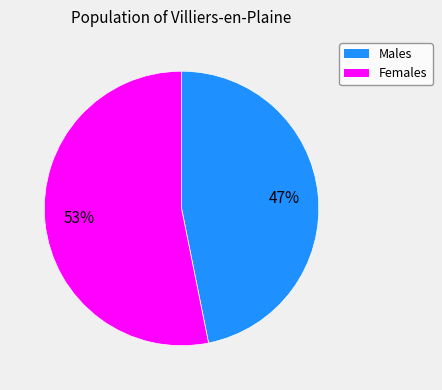

Is there any slice that represents more than half of the pie?

Yes